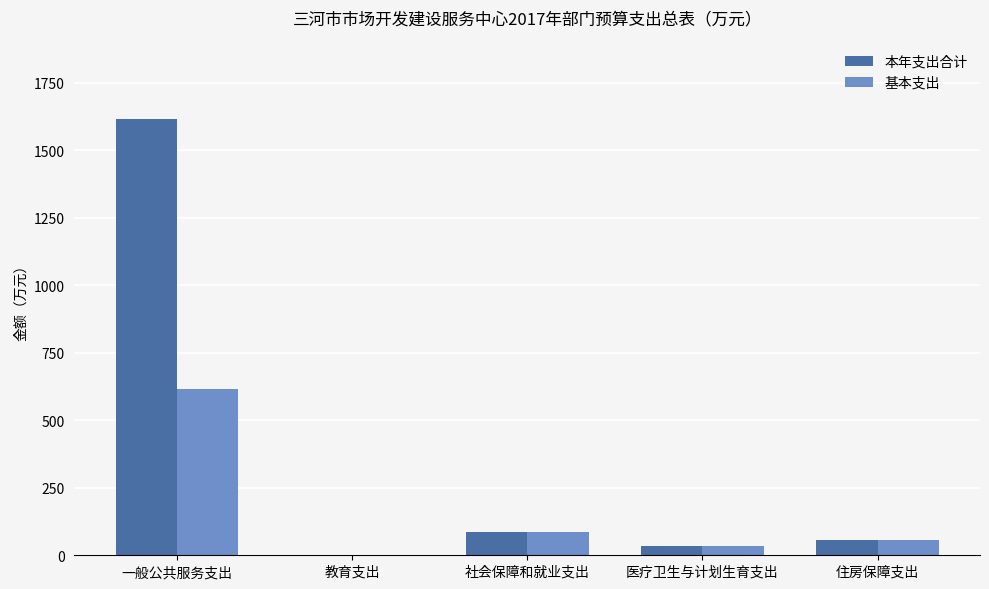

At which label does 基本支出 reach its peak?

一般公共服务支出